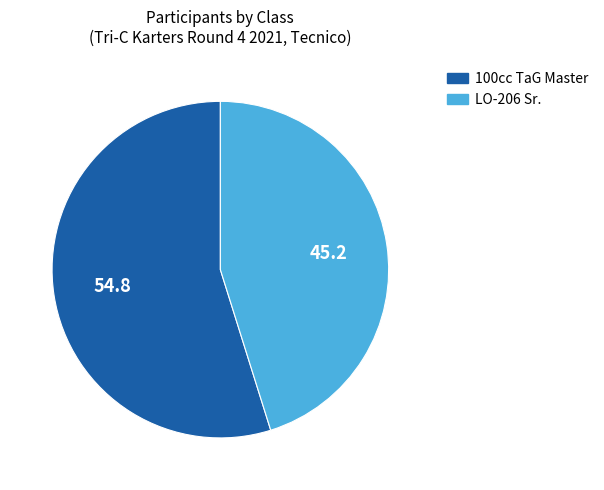

How many segments does this pie chart have?

2